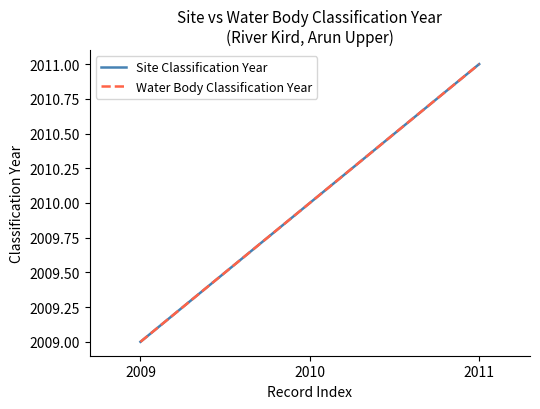

How many Site Classification Year values are between 2009 and 2011?

3